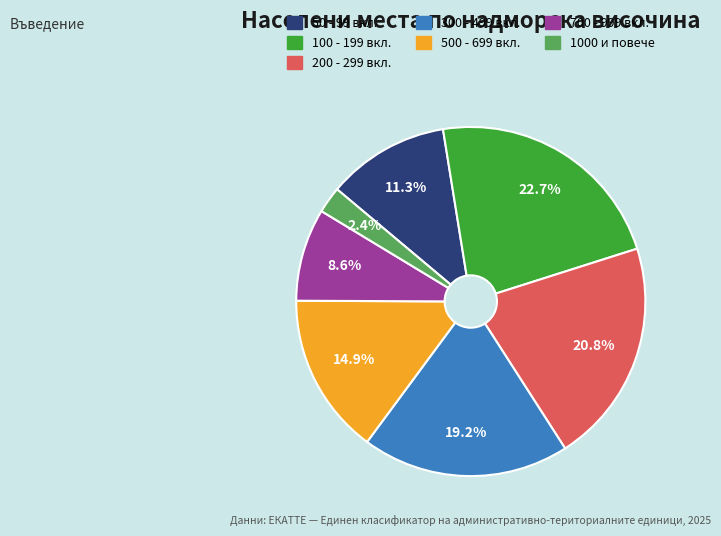

Is there a majority slice in this chart?

No